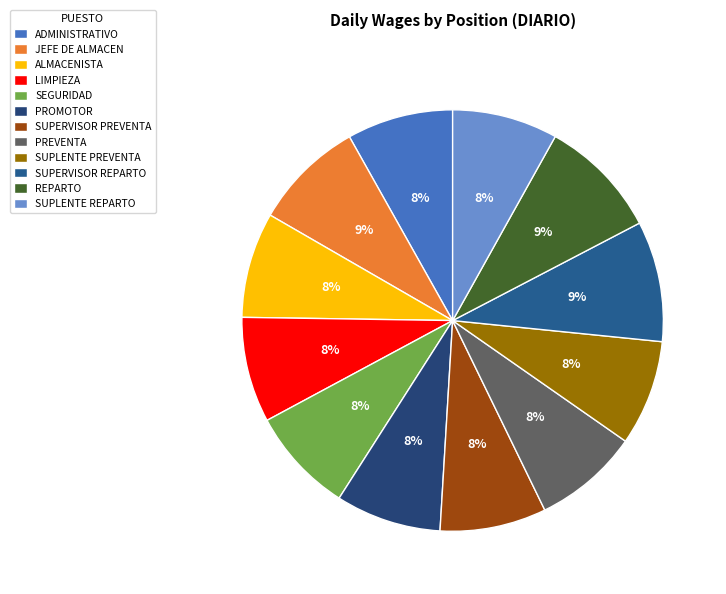

How many slices are in this pie chart?

12